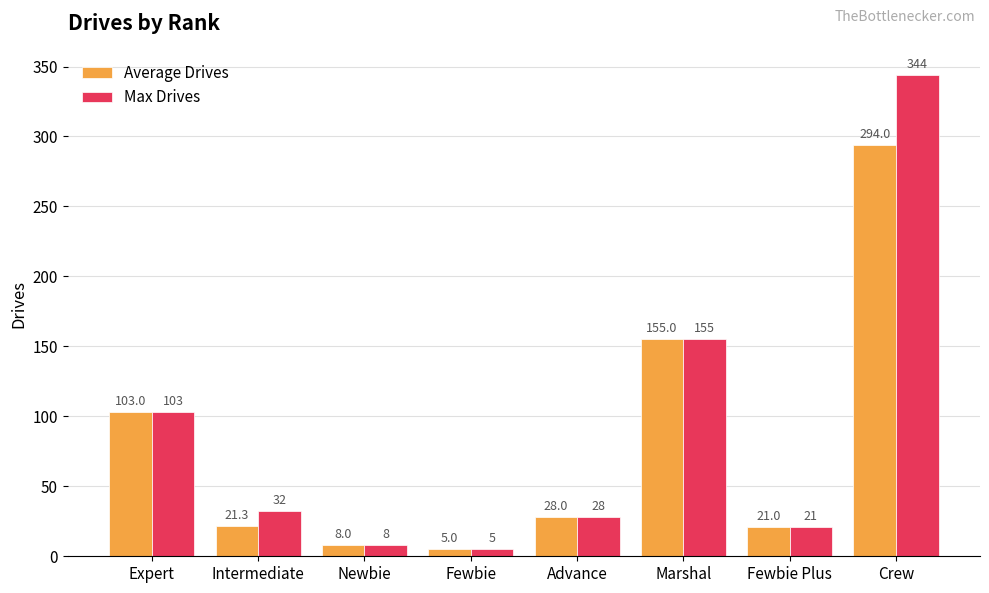

List the series in order of their overall mean, highest first.

Max Drives, Average Drives